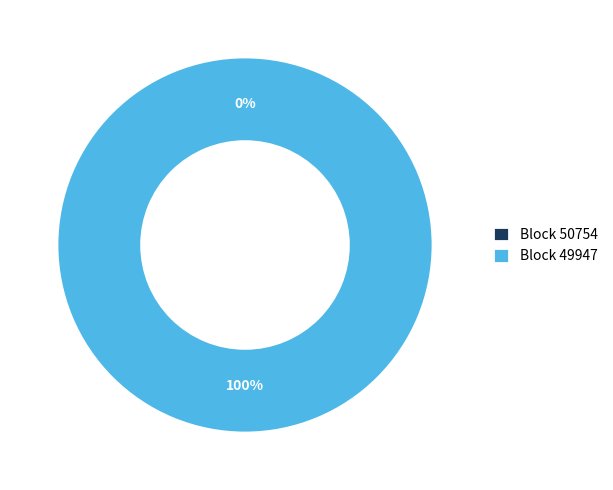

Count the number of slices in the pie.

2